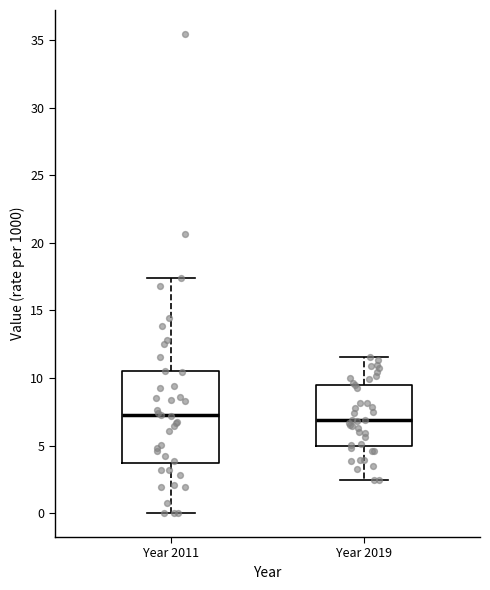

Comparing the boxes themselves (not the whiskers), which one is the tallest?

Year 2011